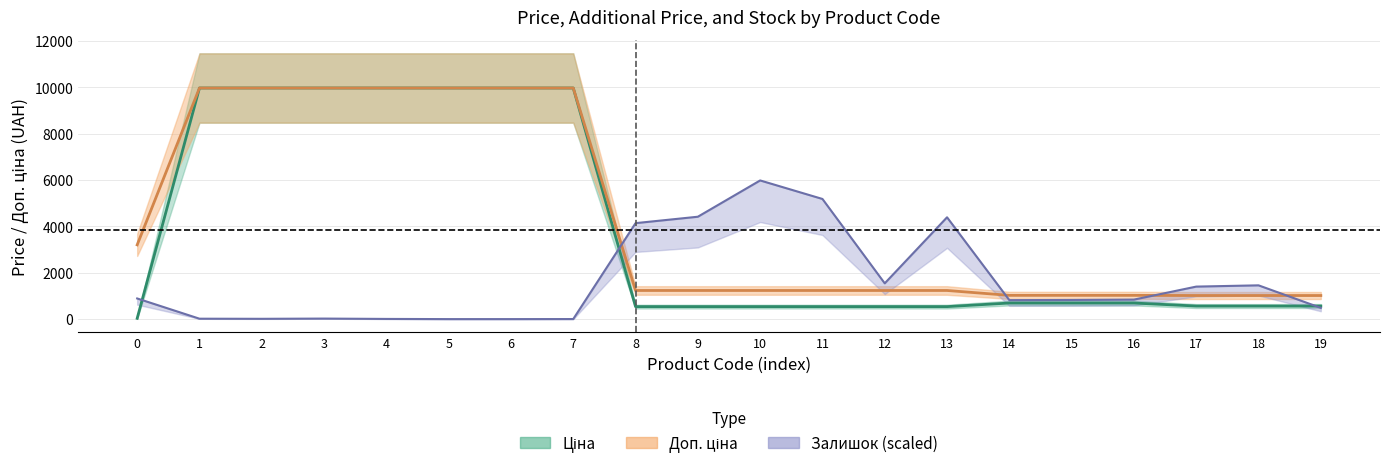

Which series changed the most between 5 and 13?

Ціна